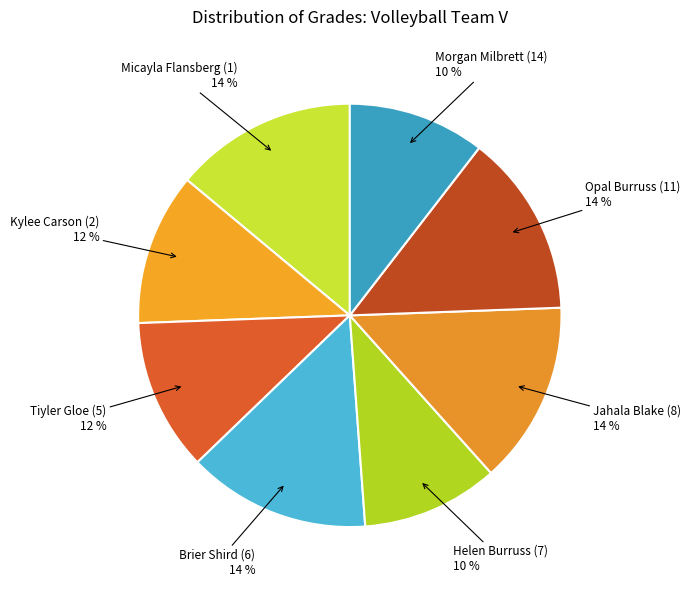

Does Morgan Milbrett (14) represent more than half of the total?

No